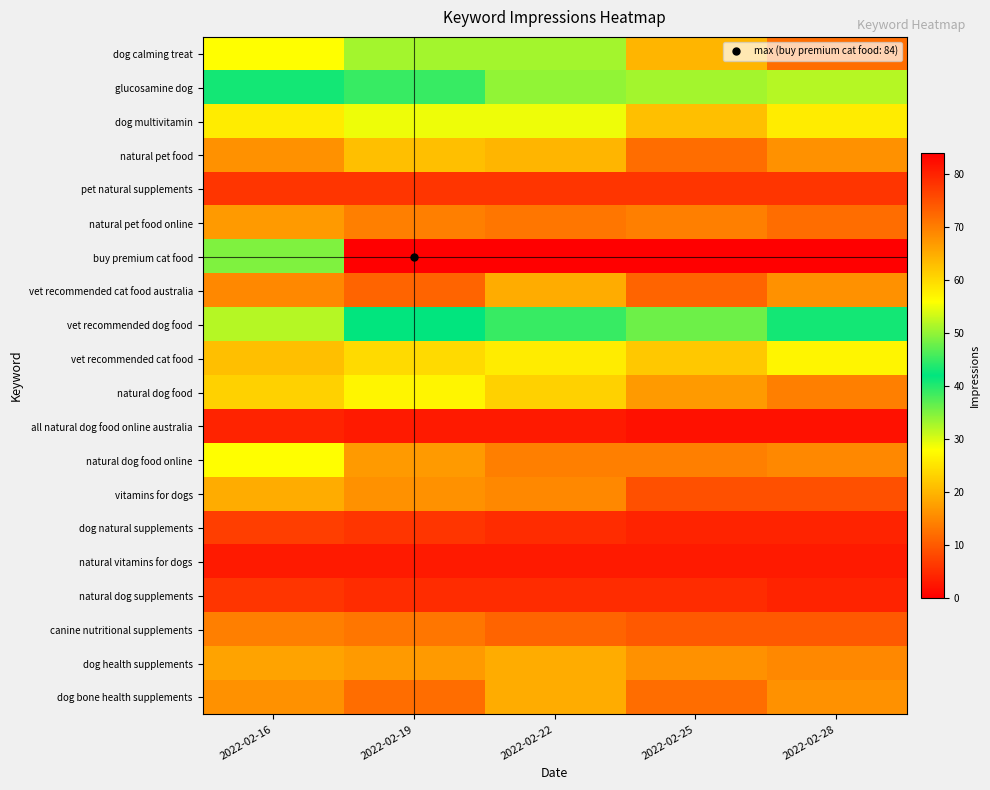

What is the difference between the highest and lowest values at 2022-02-16?

46